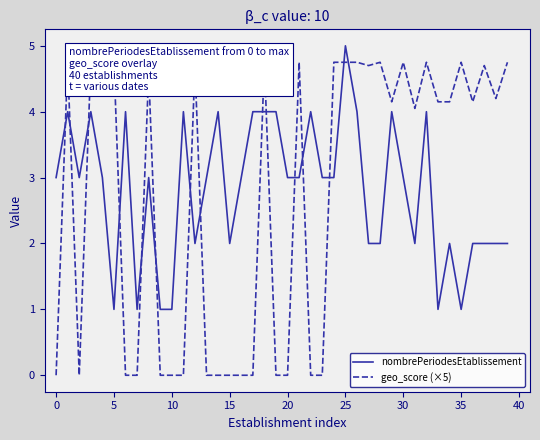

Is it true that geo_score (×5) equals 1.5 at 26?

False